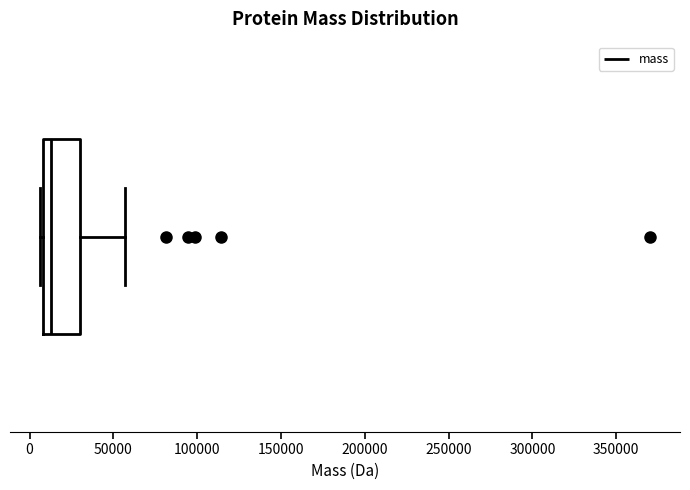

Read this box plot against the x-axis: the position of the median line, the range covered by the box, and the ends of both whiskers. The values are not printed on the chart, so give them approximately, as read against the axis.

median 15000, box 10000 to 30000, whiskers 5000 to 55000